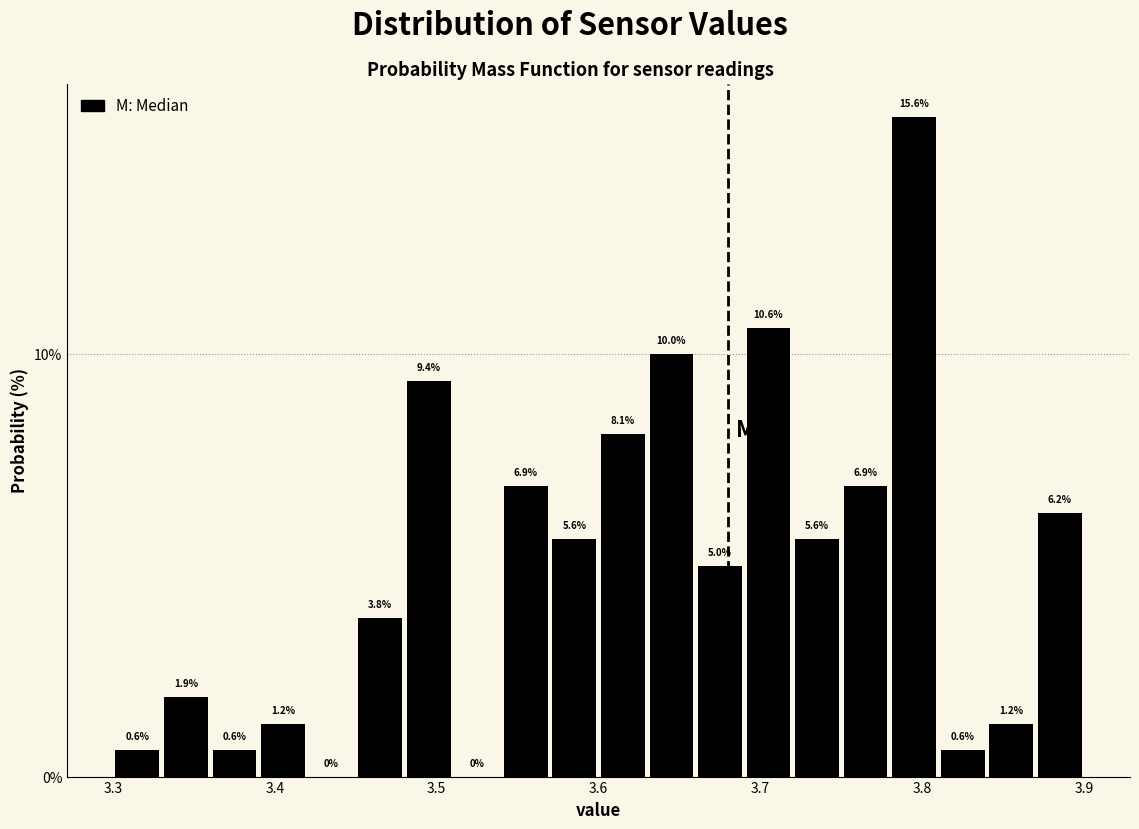

Around what value on the x-axis is the tallest bar? Give the approximate position of its centre, as read against the axis.

3.80